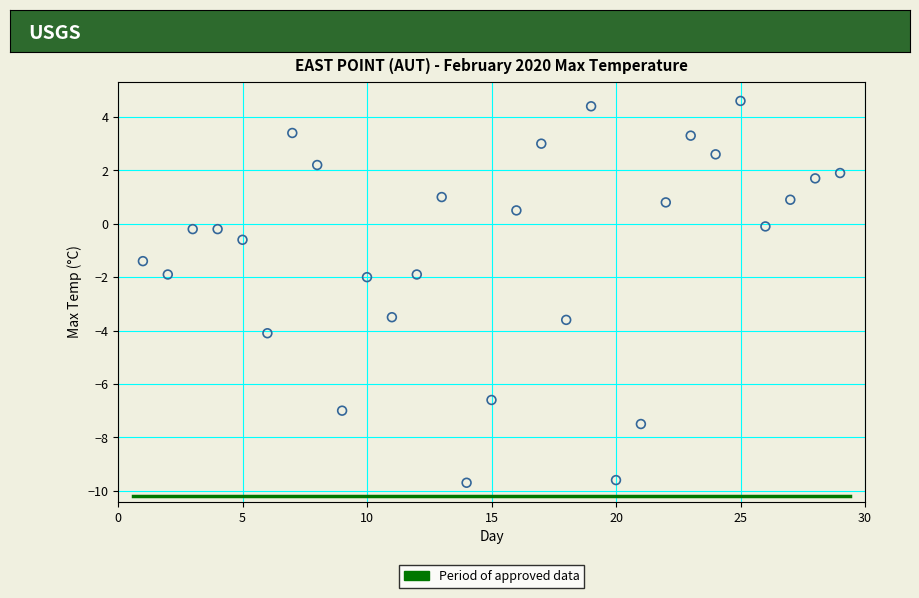

What is the range of X values (max minus min)?

28.0